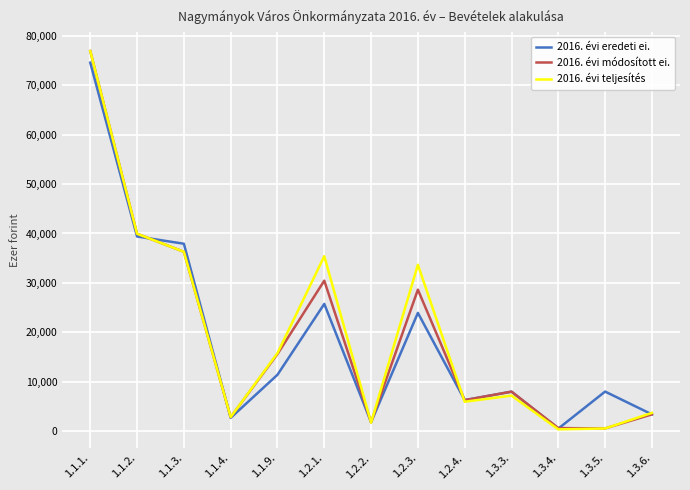

What are all the series names shown in the legend?

2016. évi eredeti ei., 2016. évi módosított ei., 2016. évi teljesítés